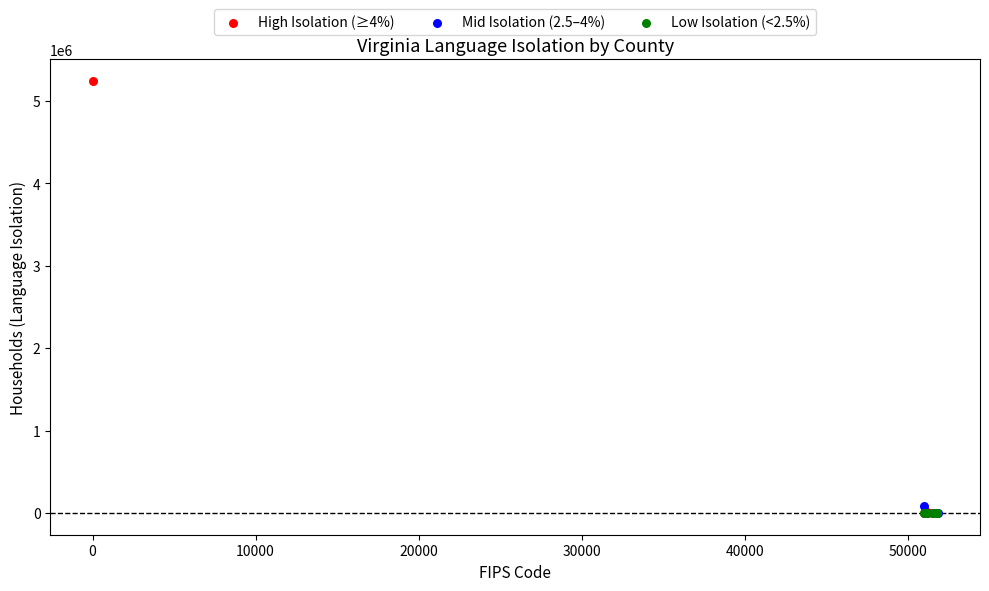

What are all the series names shown in the legend?

High Isolation (≥4%), Mid Isolation (2.5–4%), Low Isolation (<2.5%)